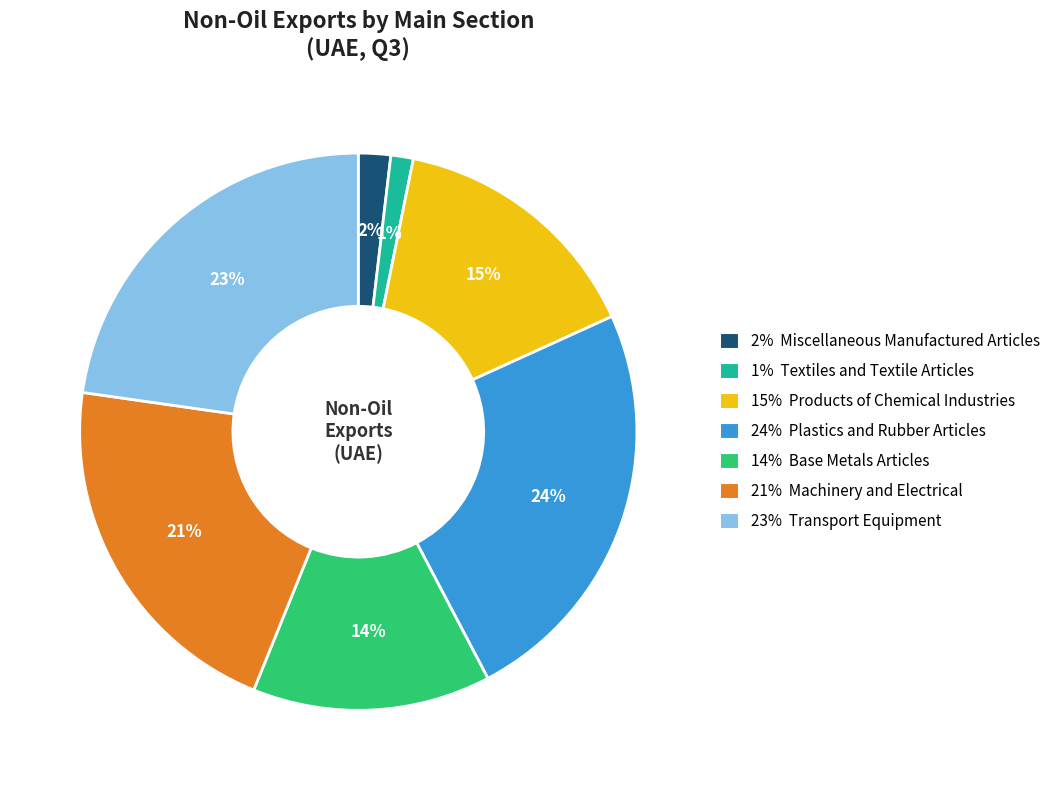

How many slices are in this pie chart?

7